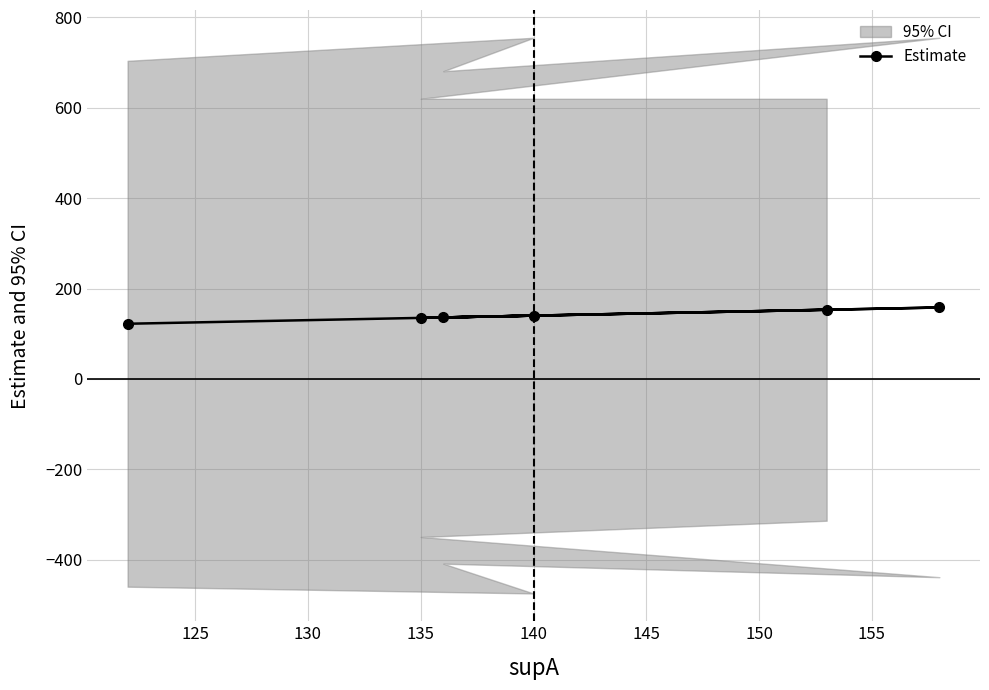

What is the highest value of the Estimate series?

158